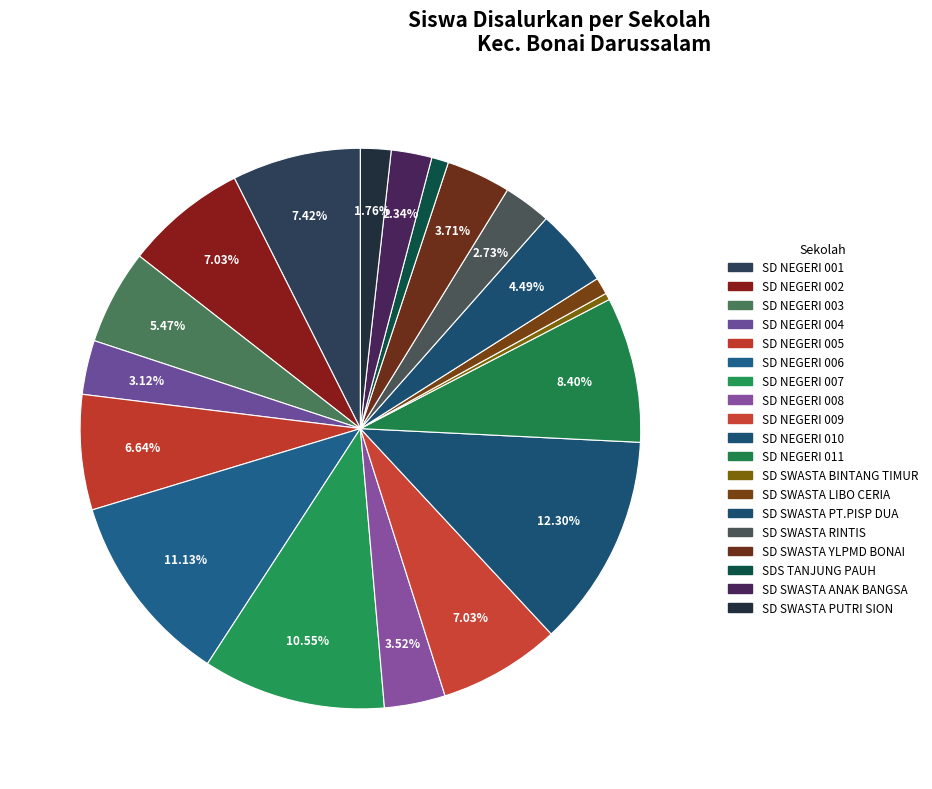

Which slice is the smallest?

SD SWASTA BINTANG TIMUR